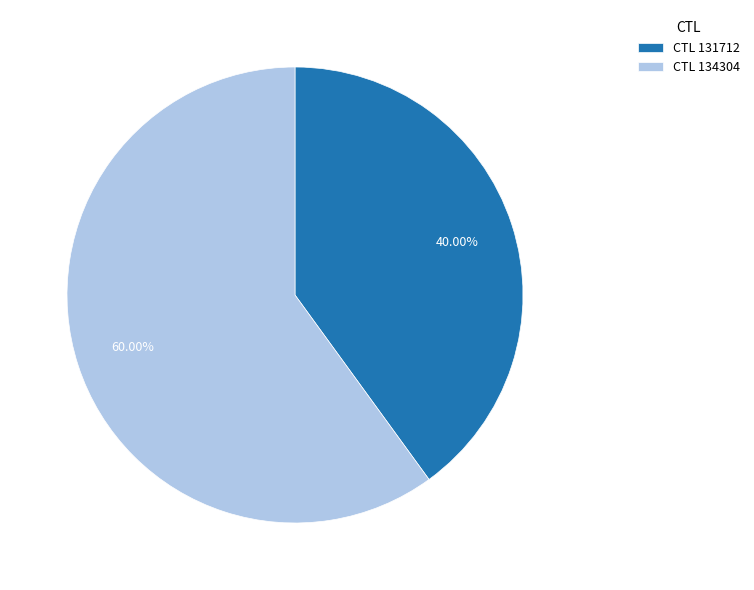

How many slices are in this pie chart?

2